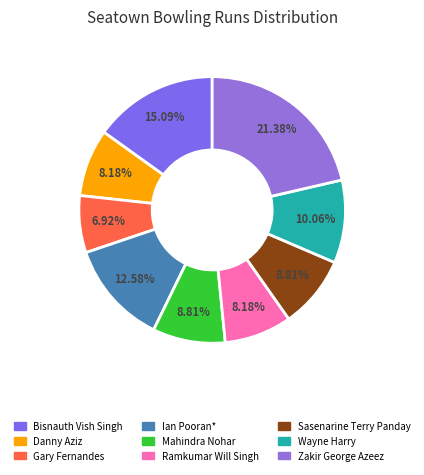

To the nearest percent, what is the difference between the Gary Fernandes and Mahindra Nohar slice percentages?

2%